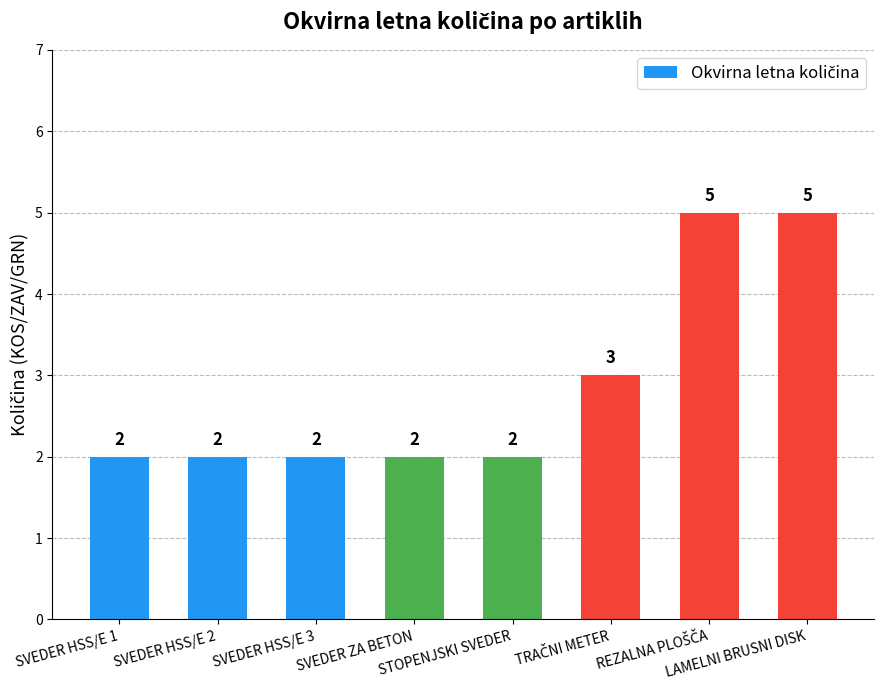

What is the average value?

3